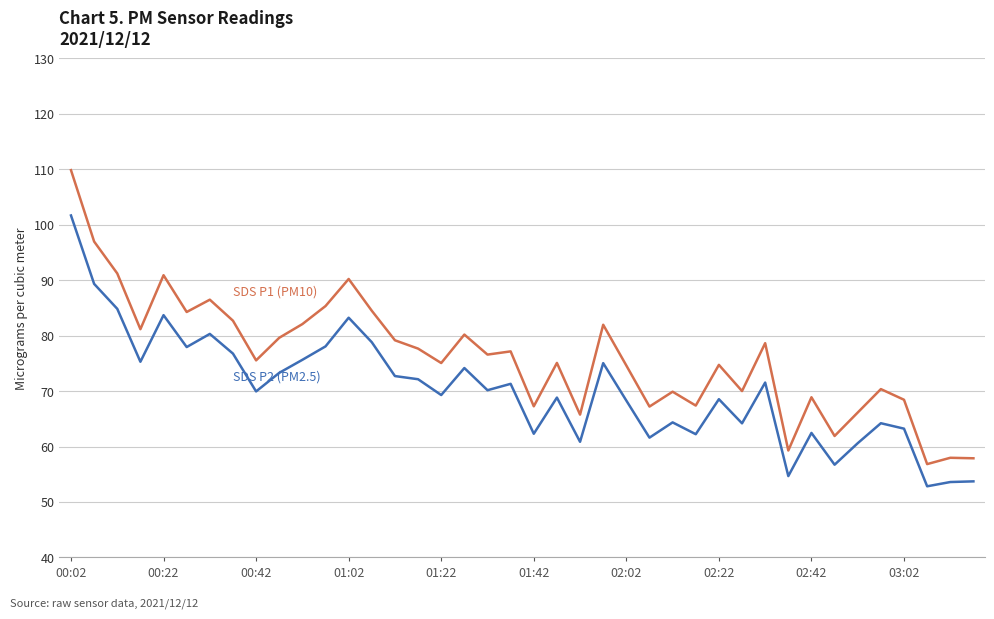

What is the maximum value shown in the chart?

109.8